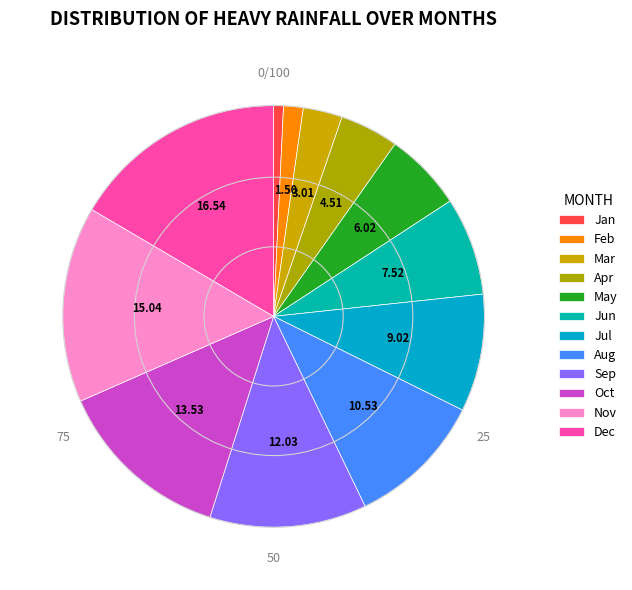

Count the number of slices in the pie.

12